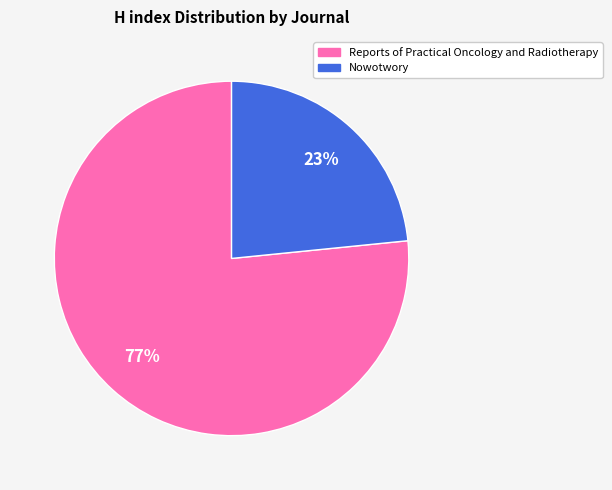

How many slices are in this pie chart?

2